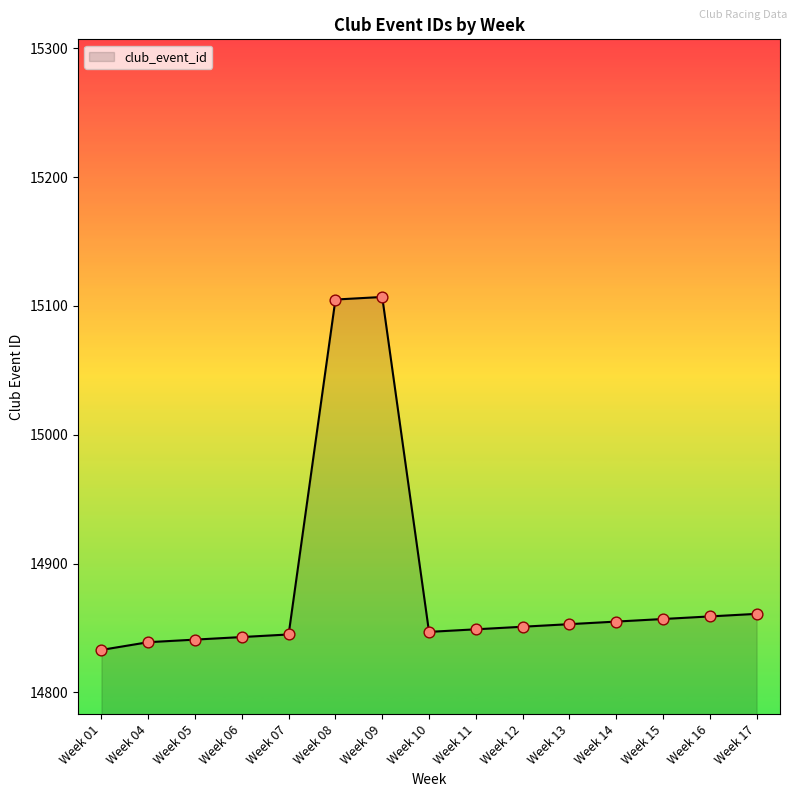

What is the ratio of the value at Week 11 to the value at Week 10?

1.0